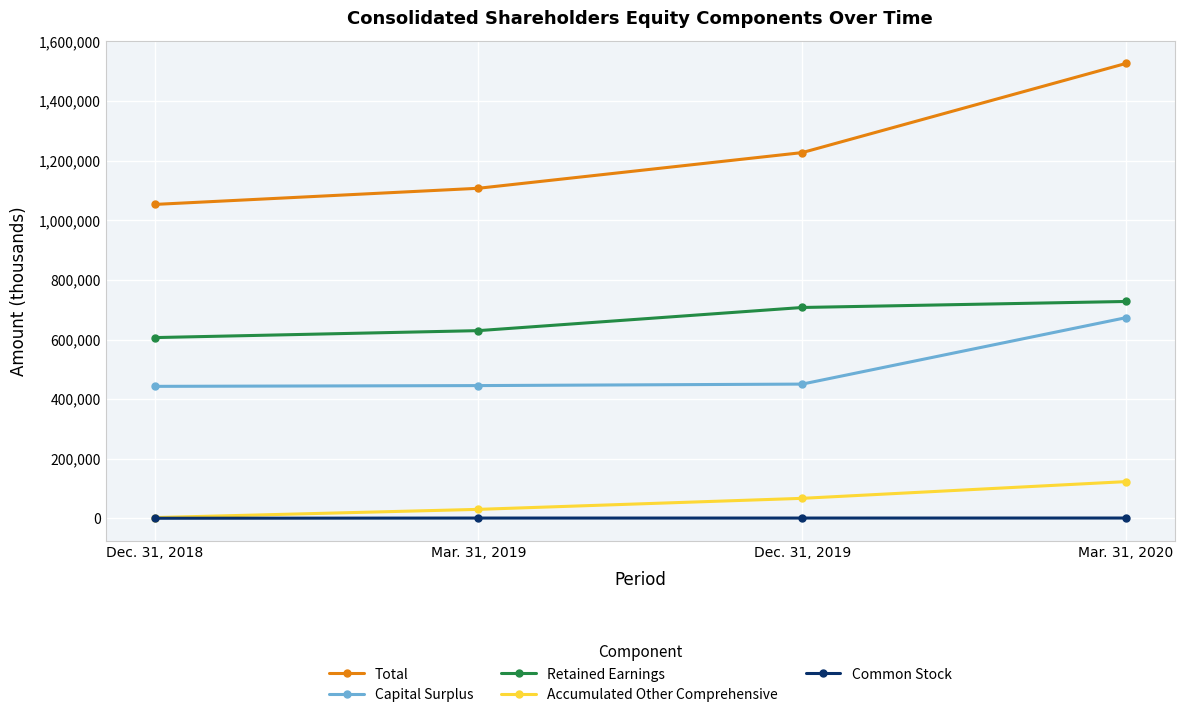

What are all the series names shown in the legend?

Total, Capital Surplus, Retained Earnings, Accumulated Other Comprehensive, Common Stock